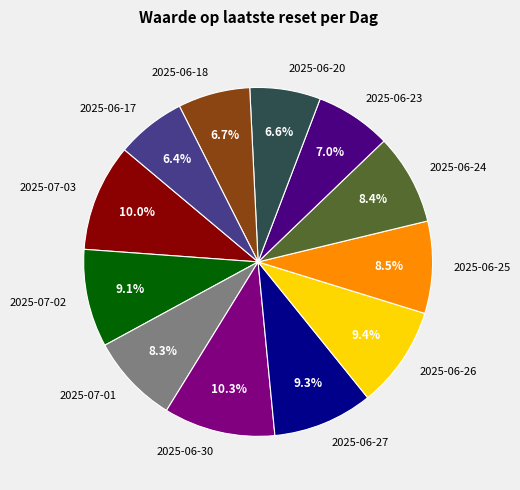

What is the ratio of the value at 2025-07-01 to the value at 2025-06-18?

1.2